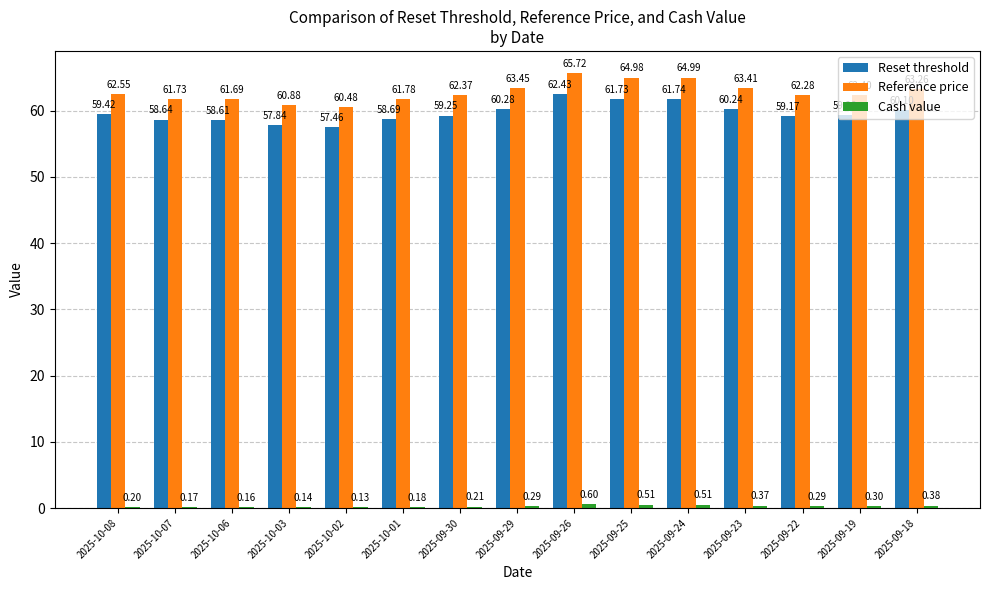

The value of Reset threshold at 2025-09-18 is 60.1. True or false?

True